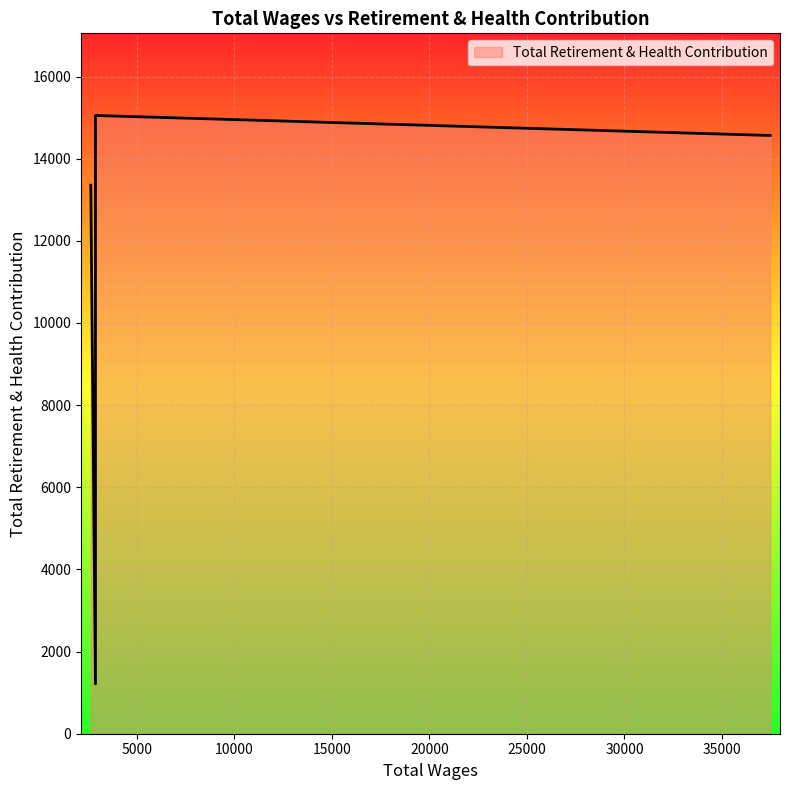

How many series are shown in this chart?

1